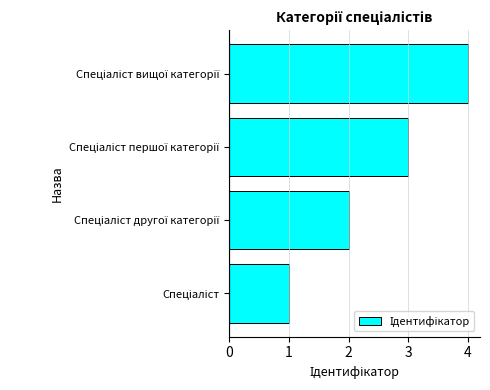

What is the difference between the maximum and minimum values?

3